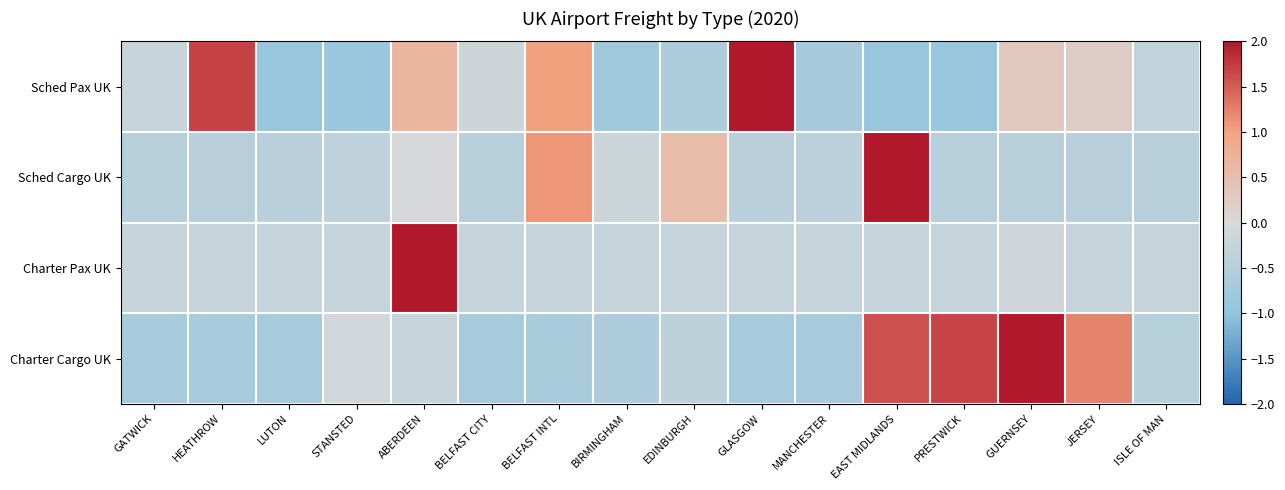

Rank the series at JERSEY from highest to lowest value.

Charter Cargo UK, Sched Pax UK, Charter Pax UK, Sched Cargo UK